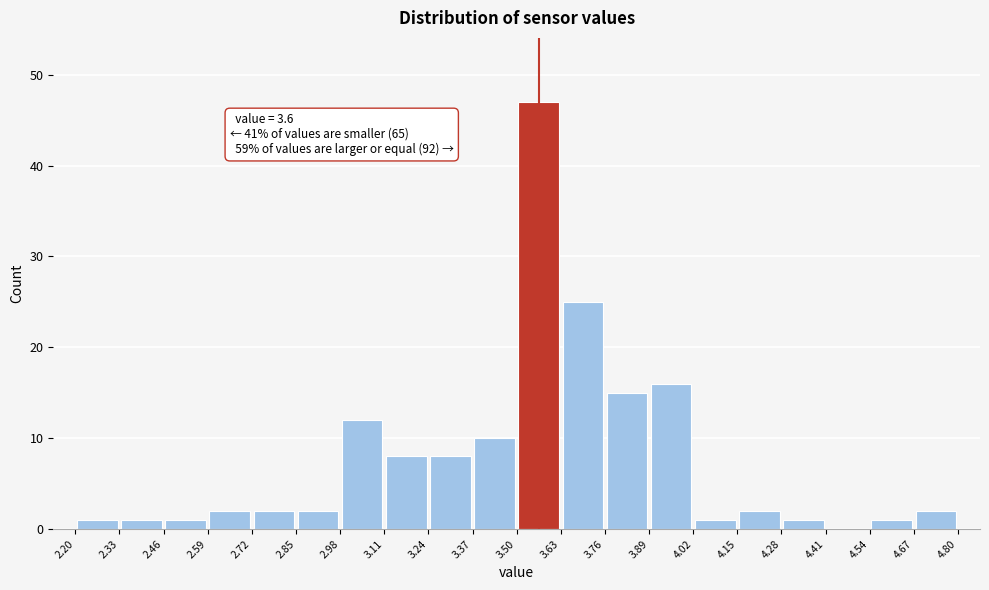

Which range on the x-axis has the tallest bar?

3.50 to 3.63